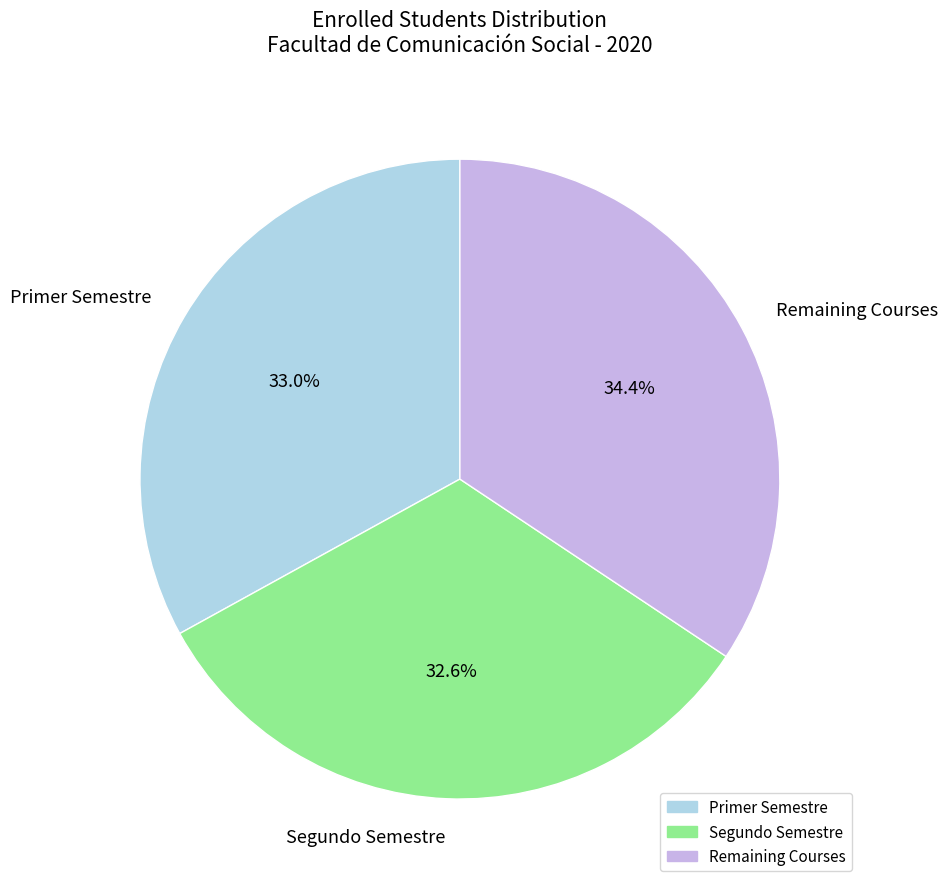

Approximately how many times larger is the value at Remaining Courses compared to Segundo Semestre?

1.1